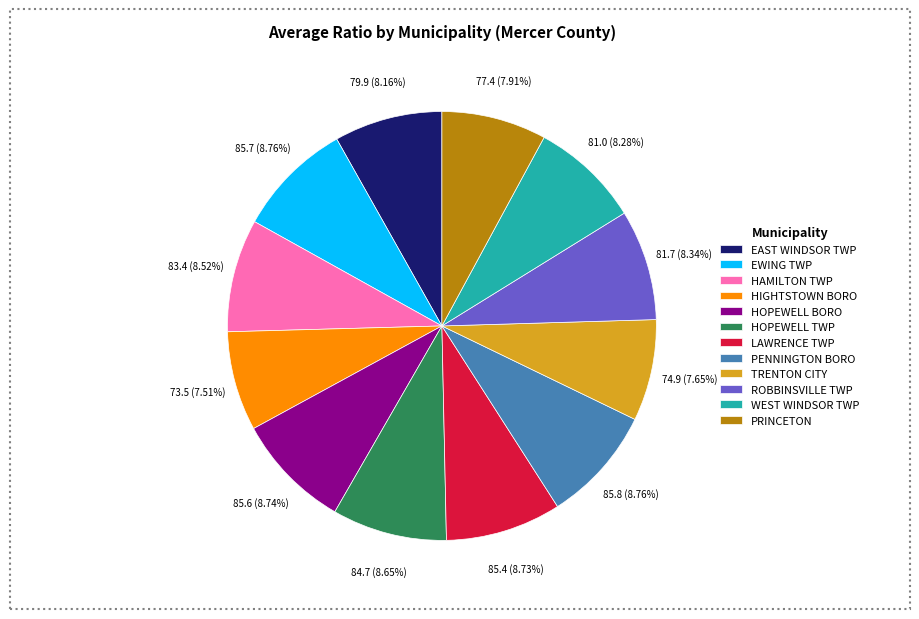

Count the number of slices in the pie.

12